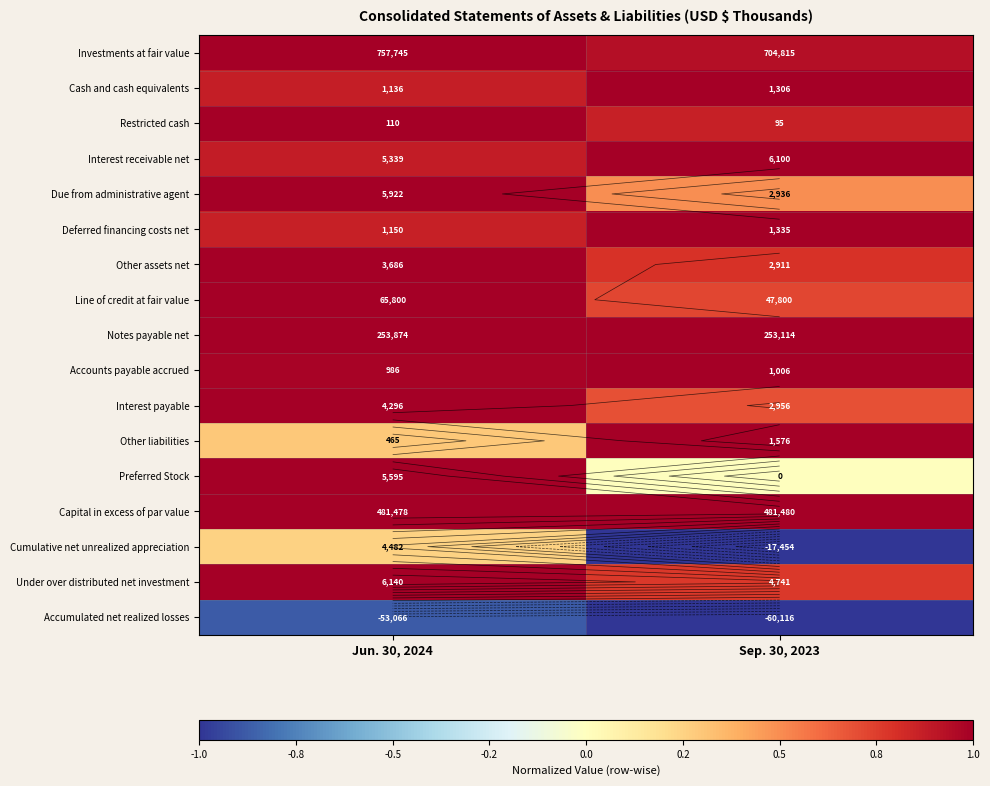

Which category has the highest value across all series?

Jun. 30, 2024